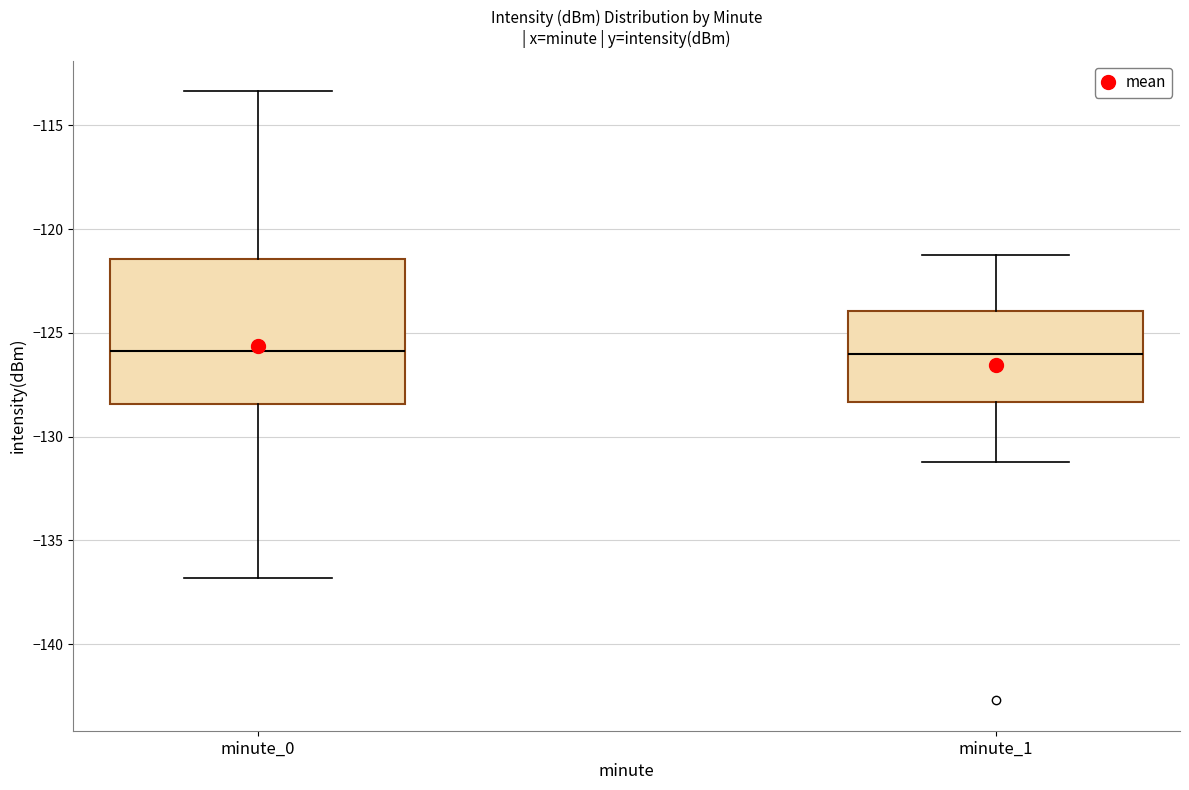

Reading left to right, transcribe this box plot: for each box, give where its median line is, the range the box spans, and where its two whiskers end, as read against the y-axis. The values are not printed on the chart, so give them approximately, as read against the axis.

minute_0: median -126.0, box -128.5 to -121.5, whiskers -137.0 to -113.5
minute_1: median -126.0, box -128.5 to -124.0, whiskers -131.0 to -121.0